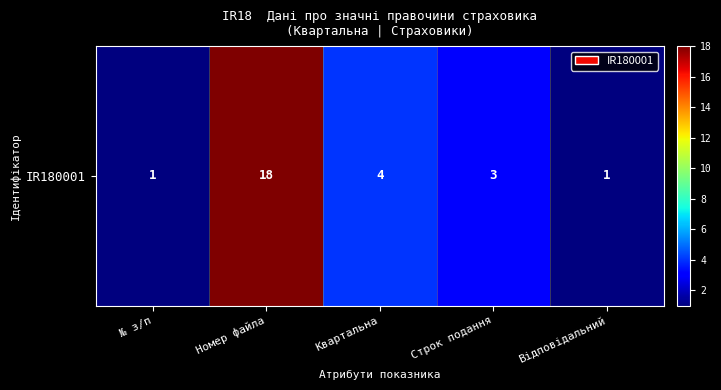

Approximately how many times larger is the value at № з/п compared to Строк подання?

0.3